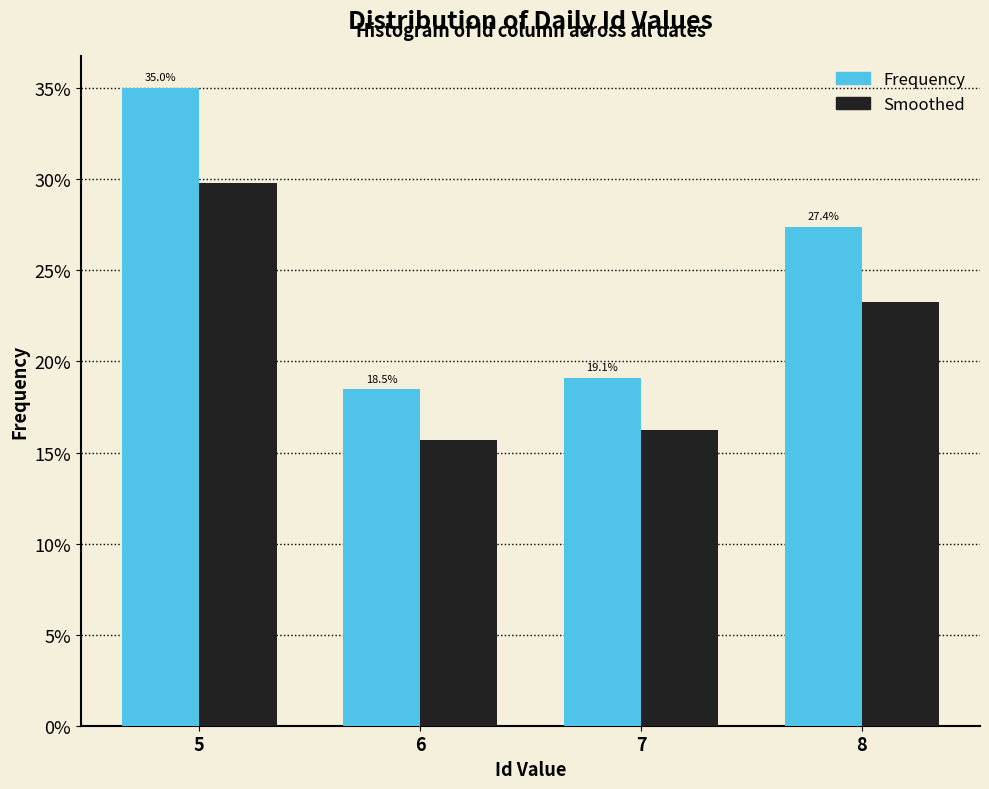

Does the chart contain any negative values?

No